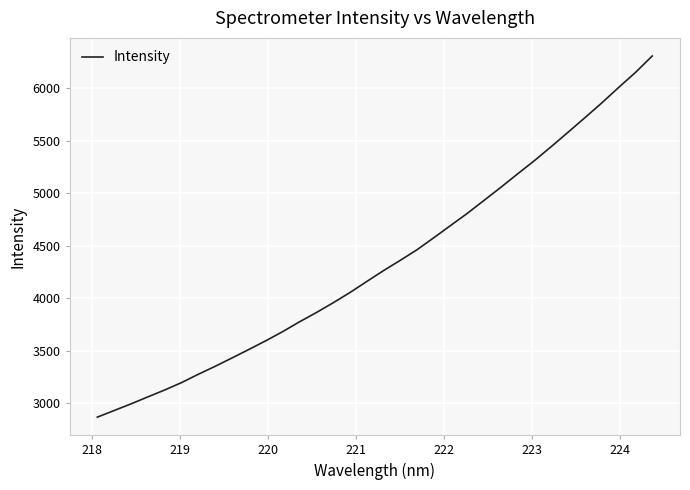

True or false: there are more than 0 points higher than both neighbors.

False